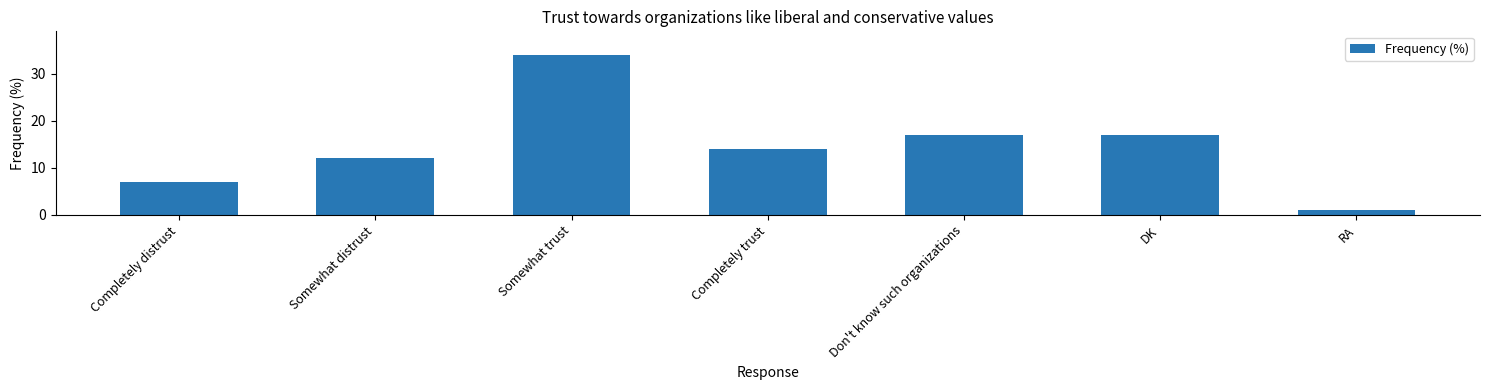

What is the approximate value at Somewhat distrust, to the nearest 5?

10